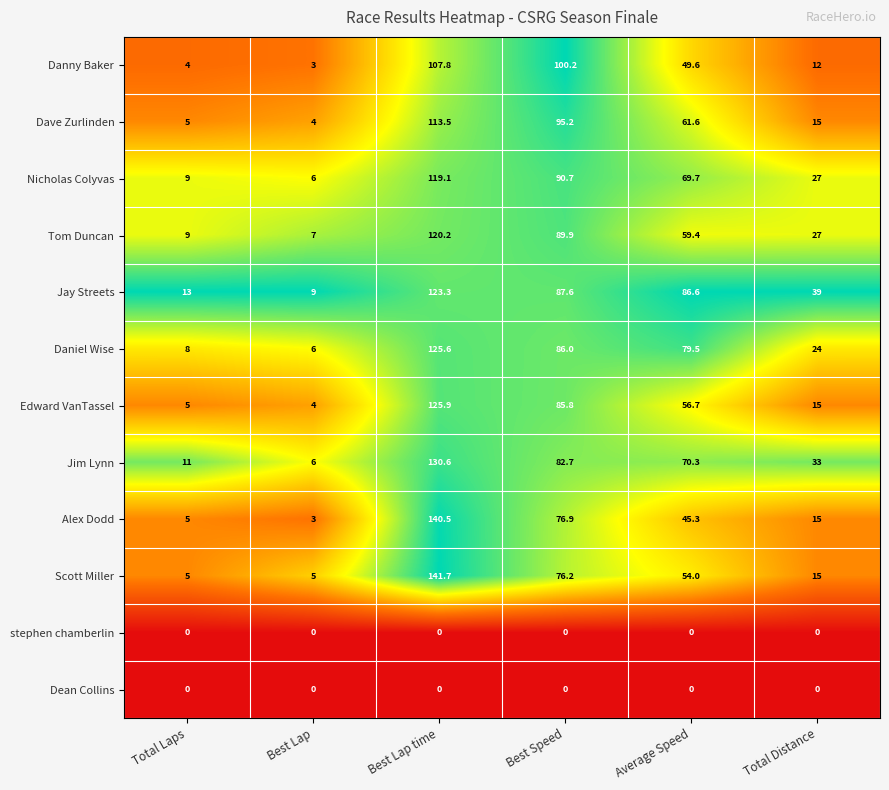

Which label corresponds to the largest value in the chart?

Best Lap time